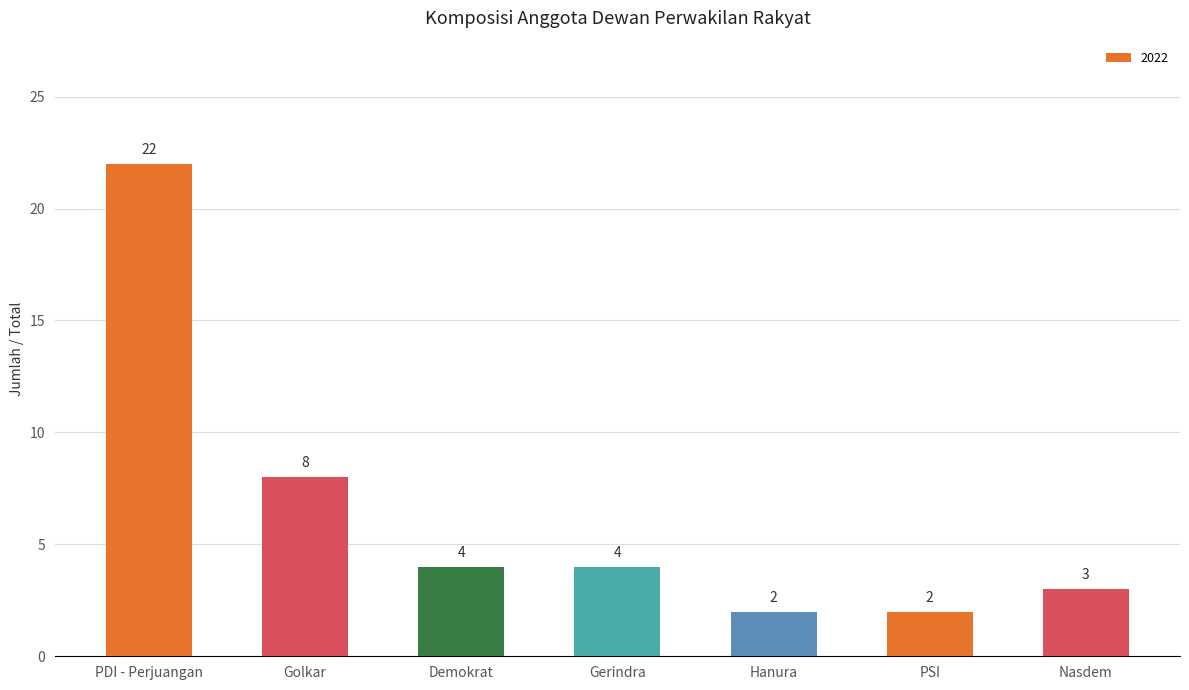

How many data points does each series have?

7